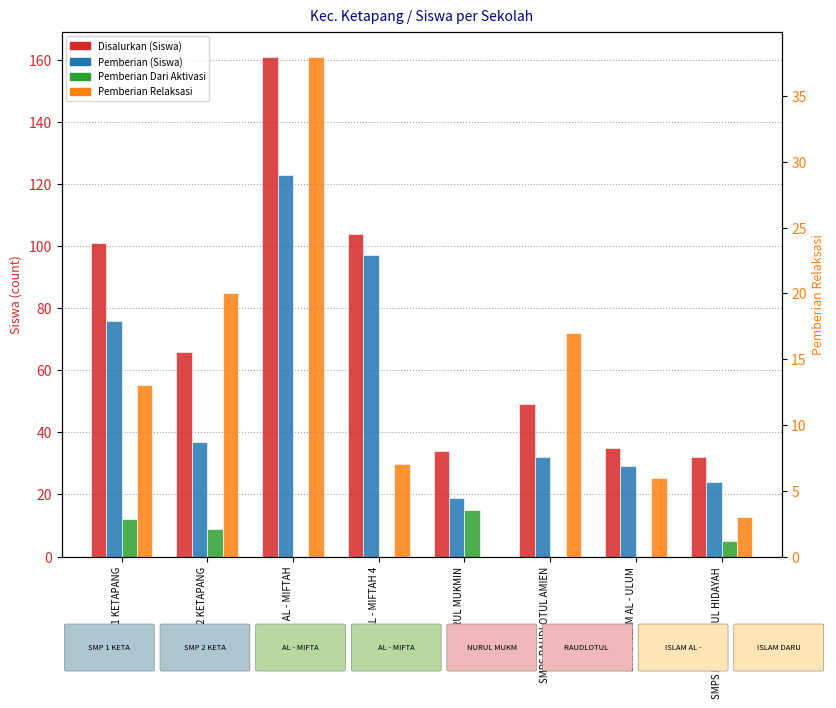

Is it true that Disalurkan (Siswa) equals 161 at SMPS AL - MIFTAH?

True